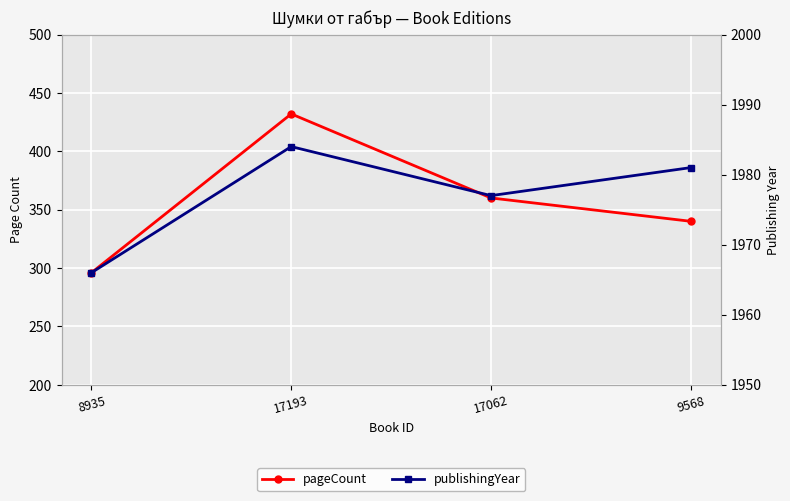

What is the value of the publishingYear point at the 1st from the left?

1966